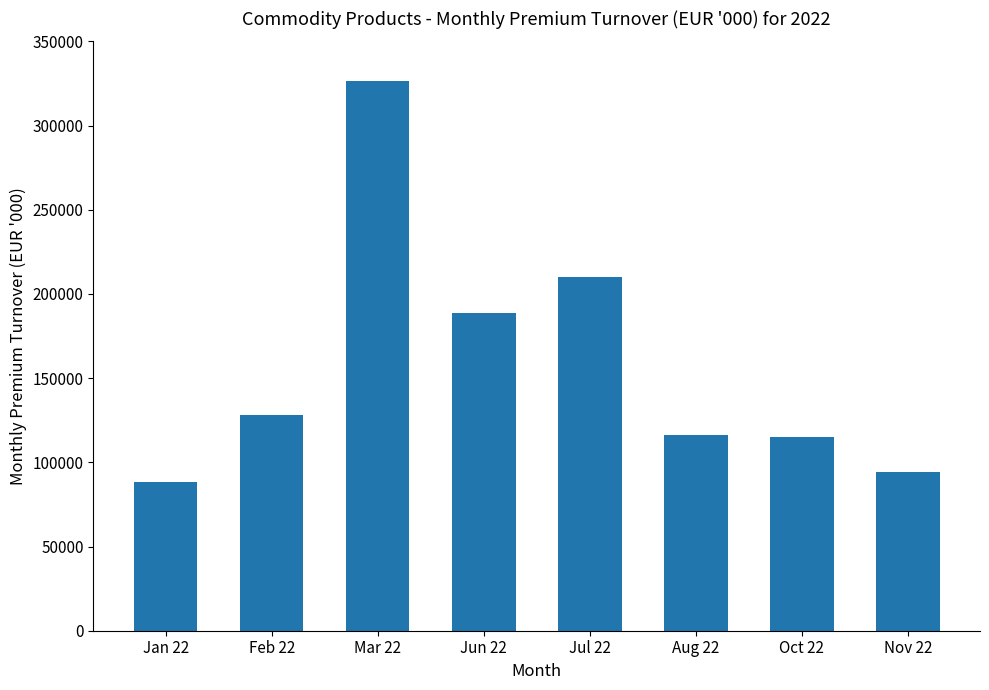

What is the sum of the values at Nov 22 and Feb 22?

222750.2